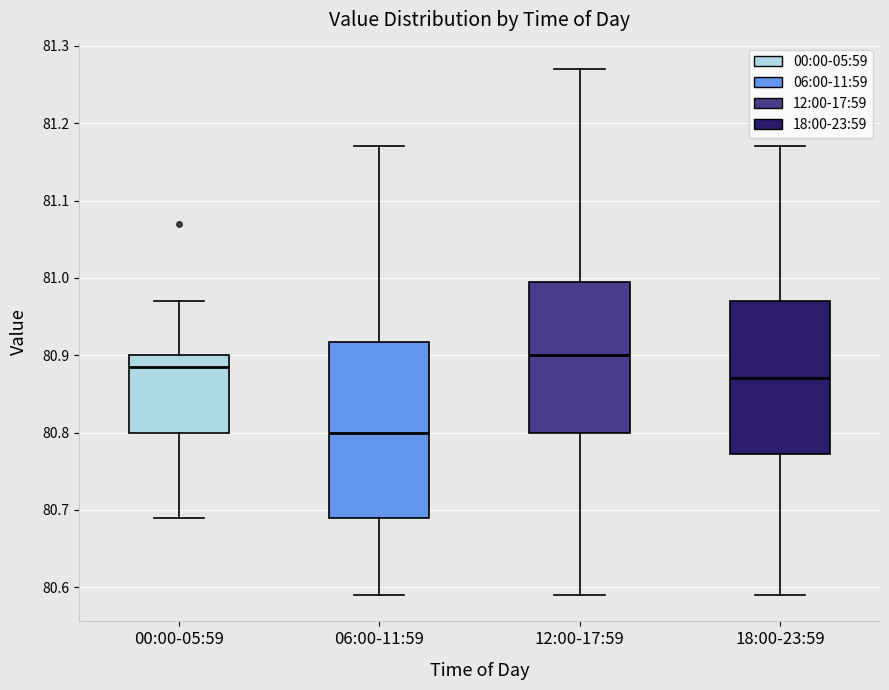

Reading left to right, read every box against the y-axis: the position of its median line, the range the box covers, and the ends of its whiskers. The values are not printed on the chart, so give them approximately, as read against the axis.

00:00-05:59: median 80.89, box 80.80 to 80.90, whiskers 80.69 to 80.97
06:00-11:59: median 80.80, box 80.69 to 80.92, whiskers 80.59 to 81.17
12:00-17:59: median 80.90, box 80.80 to 81.00, whiskers 80.59 to 81.27
18:00-23:59: median 80.87, box 80.77 to 80.97, whiskers 80.59 to 81.17